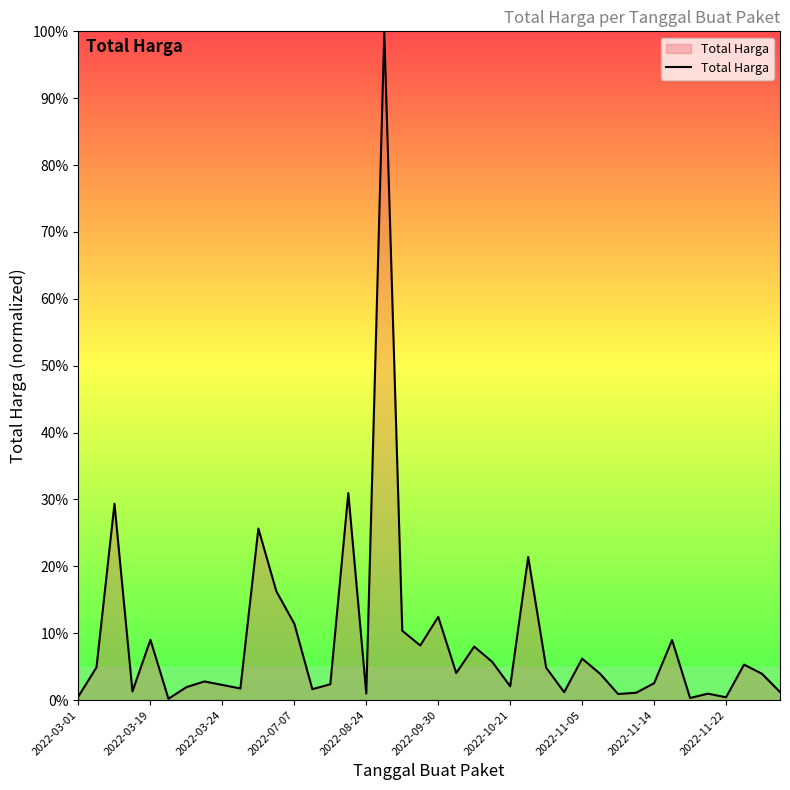

True or false: there are more than 1 points higher than both neighbors.

True